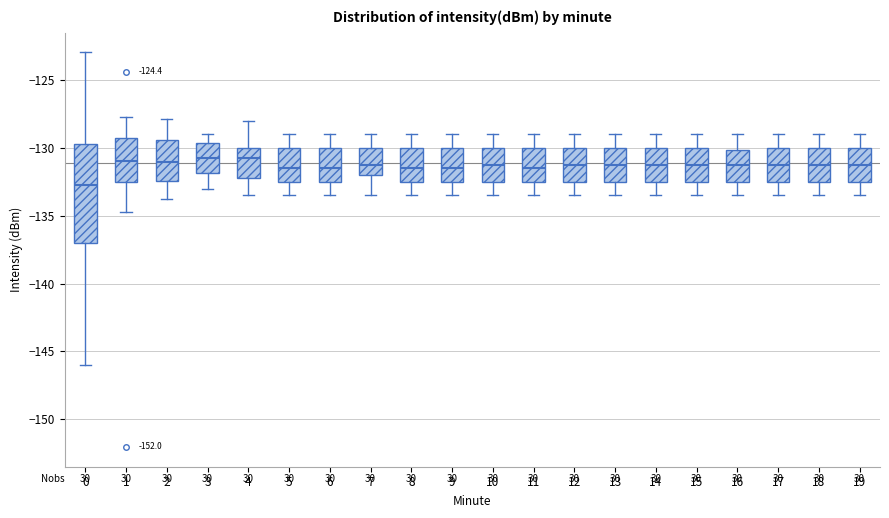

Where is the upper edge of the box at x = 19 on the y-axis? The values are not printed on the chart, so give them approximately, as read against the axis.

-130.0